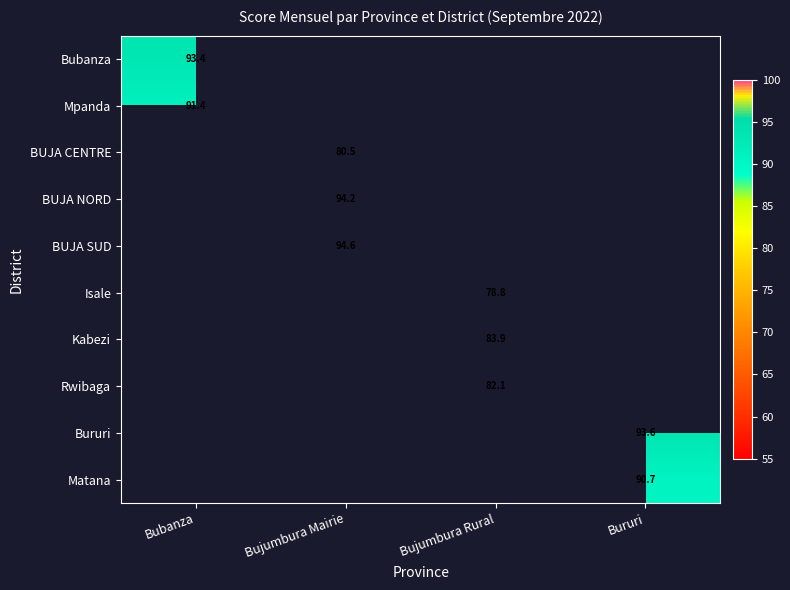

What is the minimum value shown in the chart?

78.8